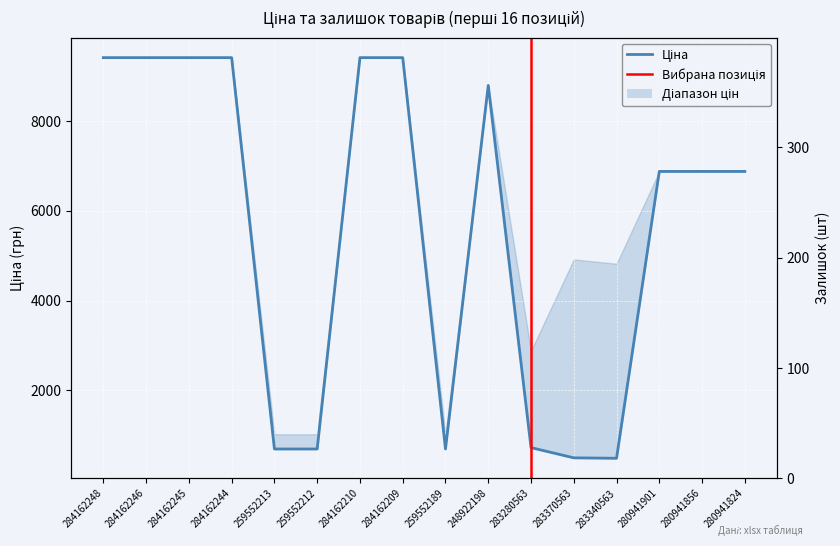

Count the number of data series in this chart.

2